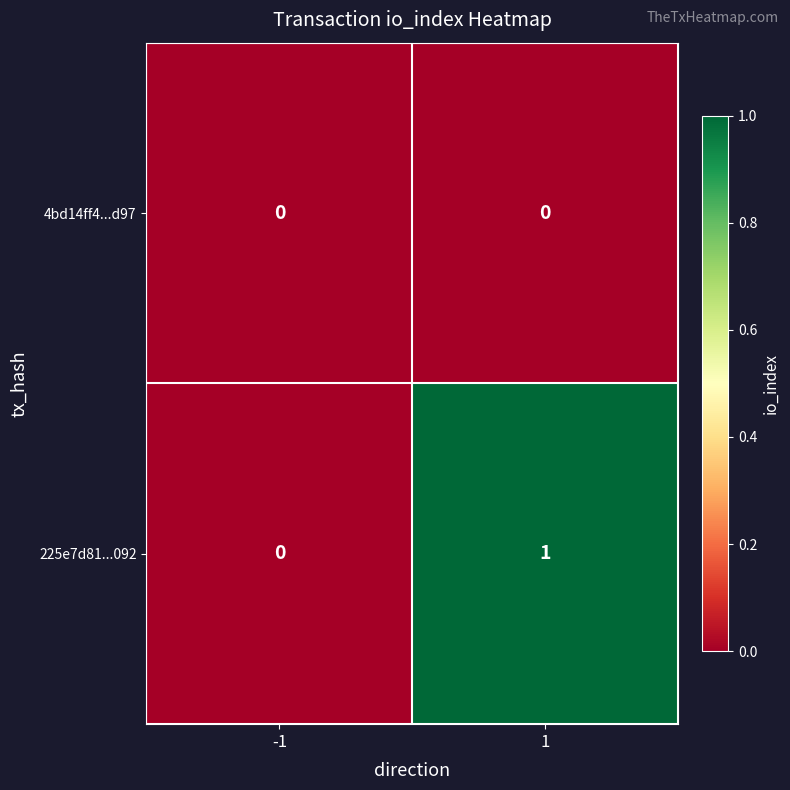

Reading left to right, extract all data points from this chart.

4bd14ff4...d97: -1=0	1=0
225e7d81...092: -1=0	1=1